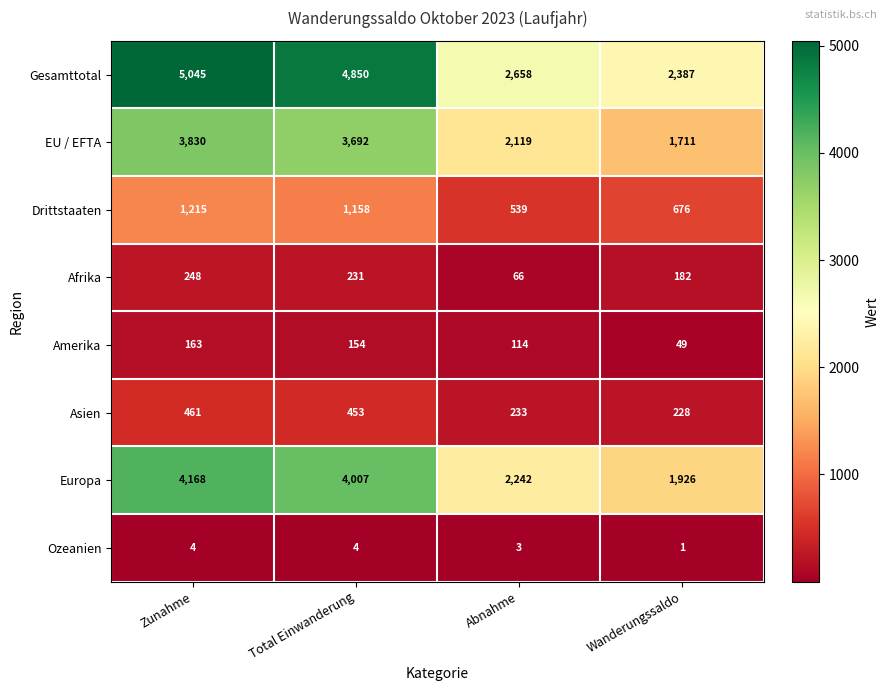

What is the difference between the highest and lowest values at Abnahme?

2655